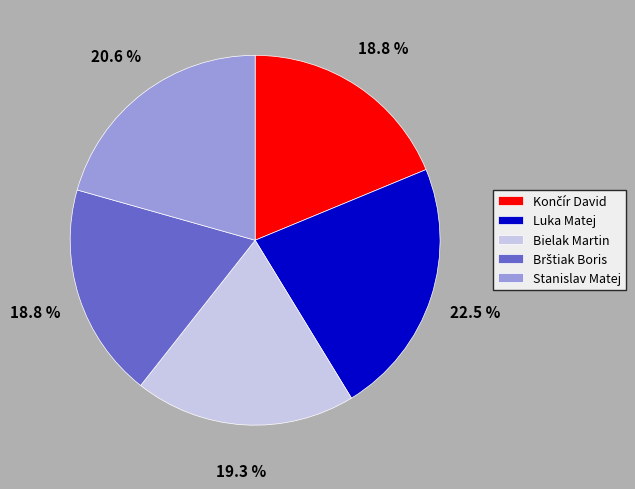

Does any single category account for the majority?

No